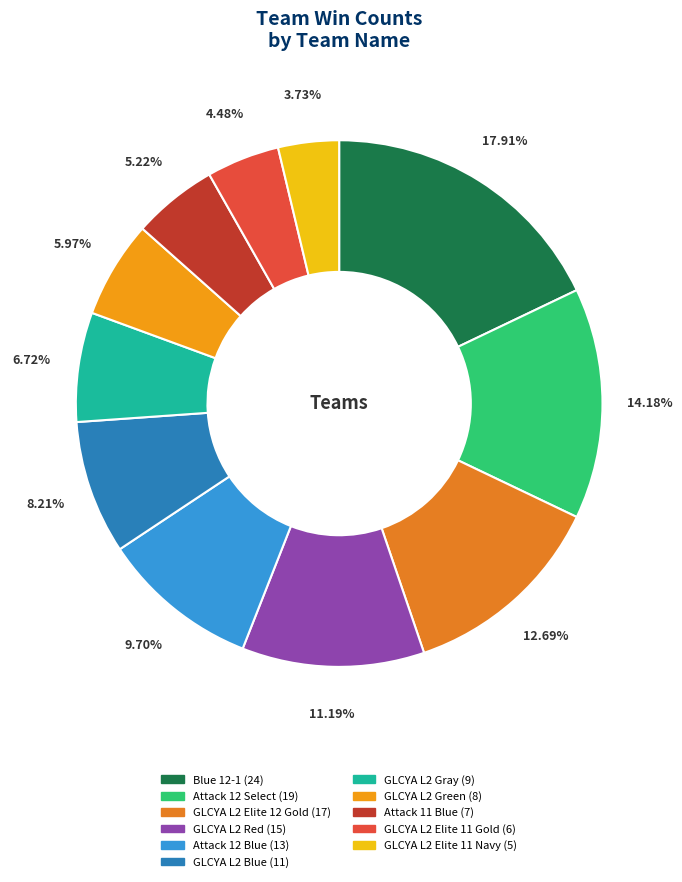

Is it true that GLCYA L2 Blue is 17% of the pie?

False